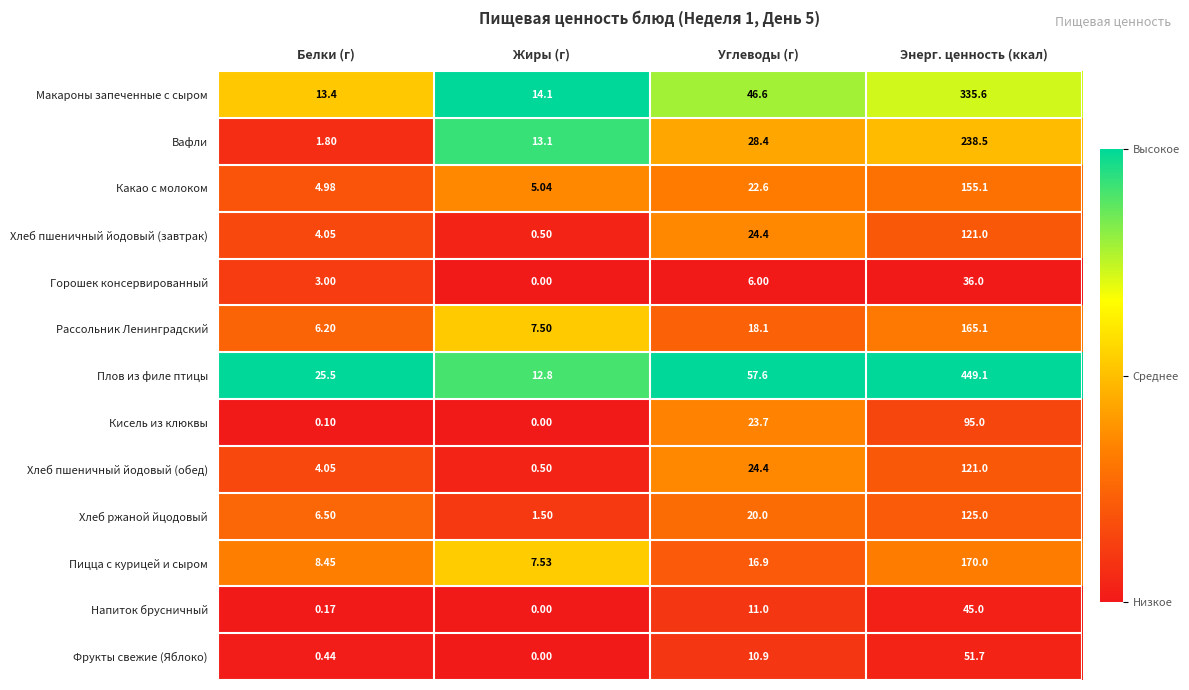

At which category is the sum across all series the highest?

Энерг. ценность (ккал)